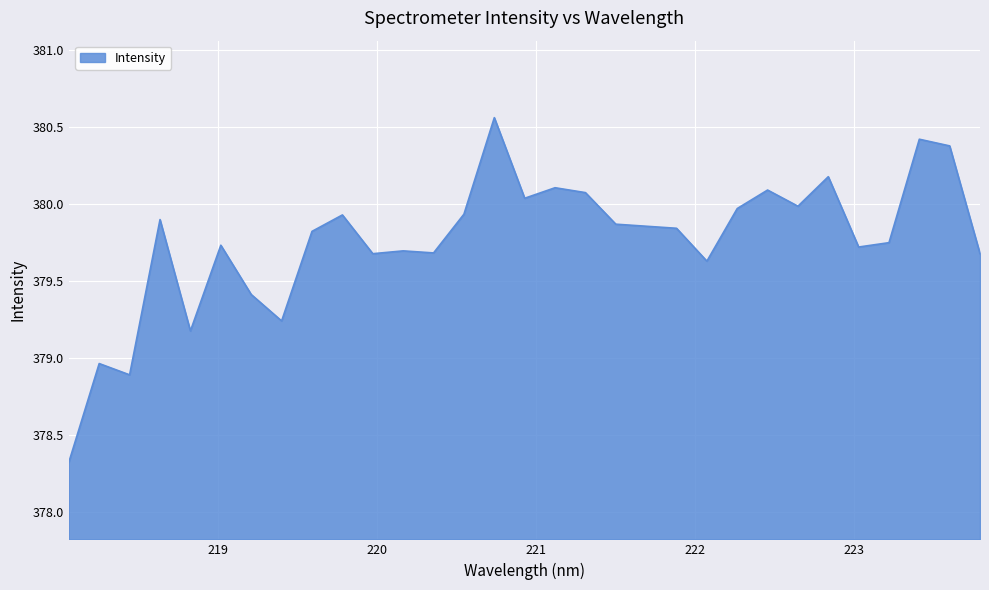

What is the minimum value shown in the chart?

378.3